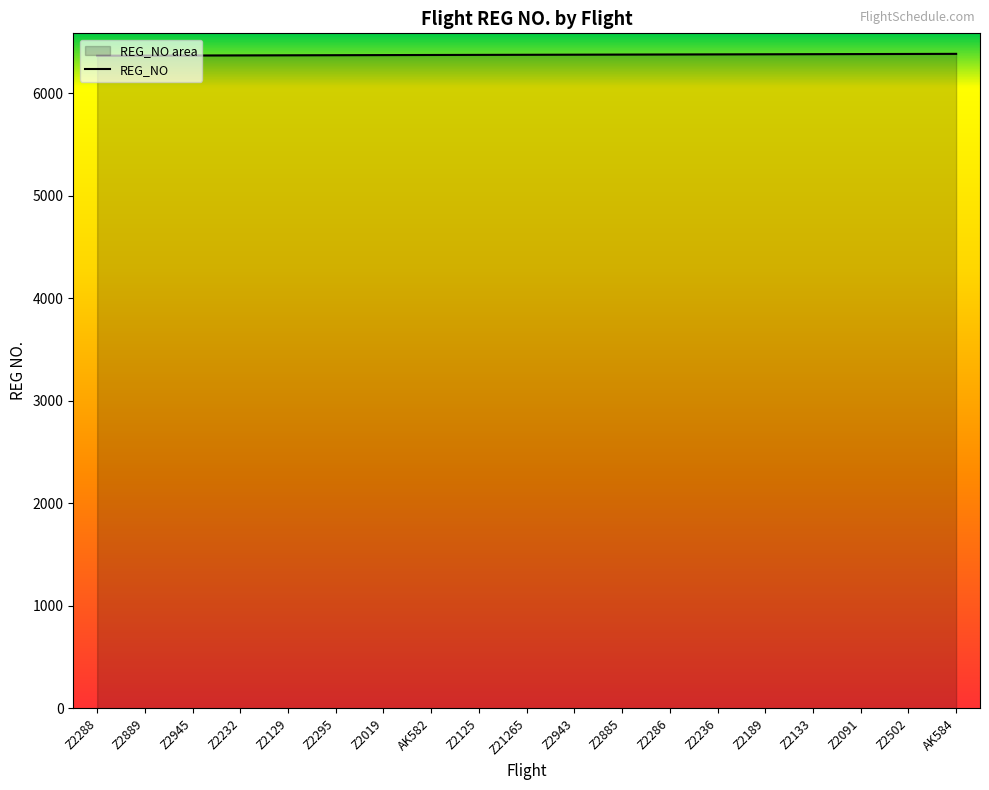

Reading left to right, what are all the values shown in this chart?

Z2288=6364	Z2889=6365	Z2945=6366	Z2232=6367	Z2129=6368	Z2295=6369	Z2019=6370	AK582=6371	Z2125=6372	Z21265=6373	Z2943=6374	Z2885=6375	Z2286=6376	Z2236=6377	Z2189=6378	Z2133=6379	Z2091=6380	Z2502=6381	AK584=6382